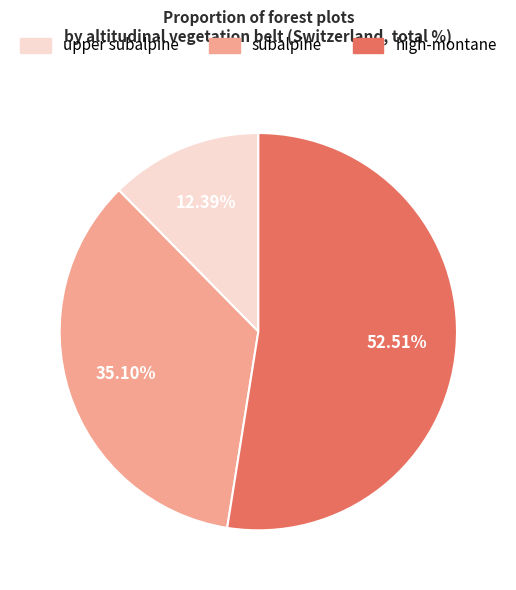

Between upper subalpine and high-montane, which is larger?

high-montane